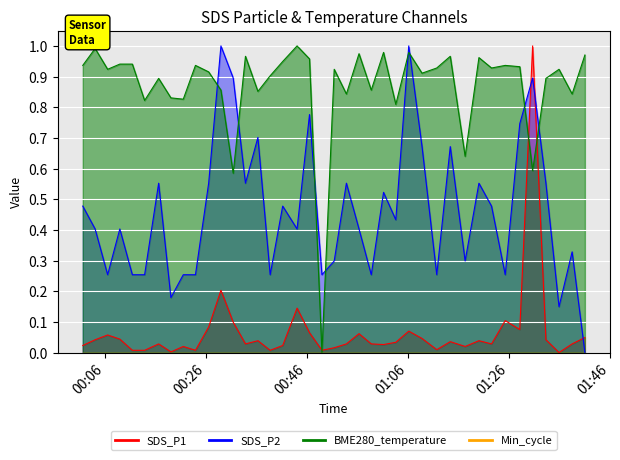

Which has a higher value, 2022/10/14 00:19:00 or 2022/10/14 00:28:55?

2022/10/14 00:28:55